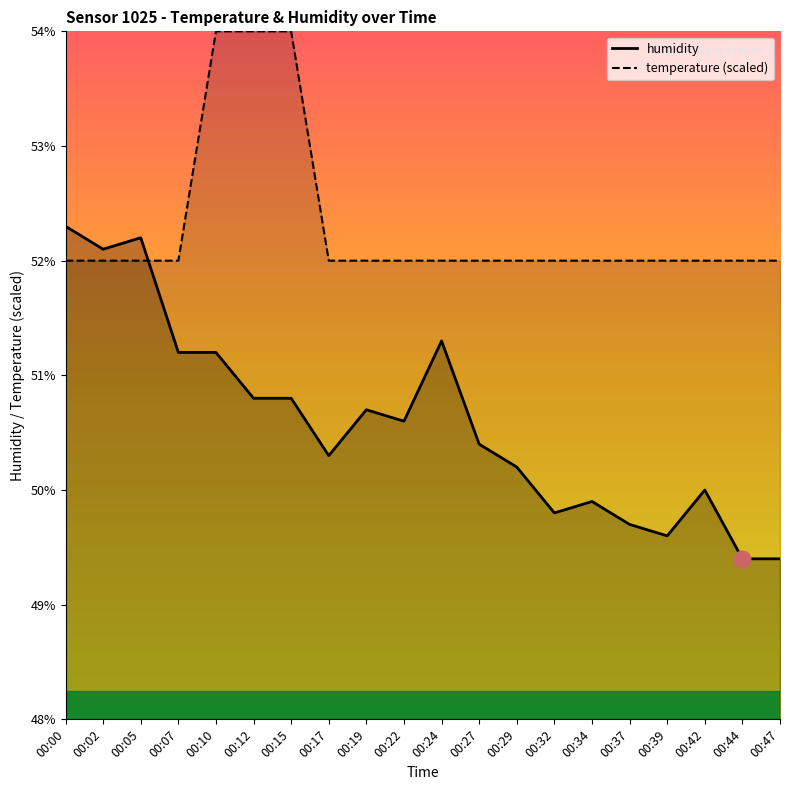

At which label is humidity closest to 50?

00:42